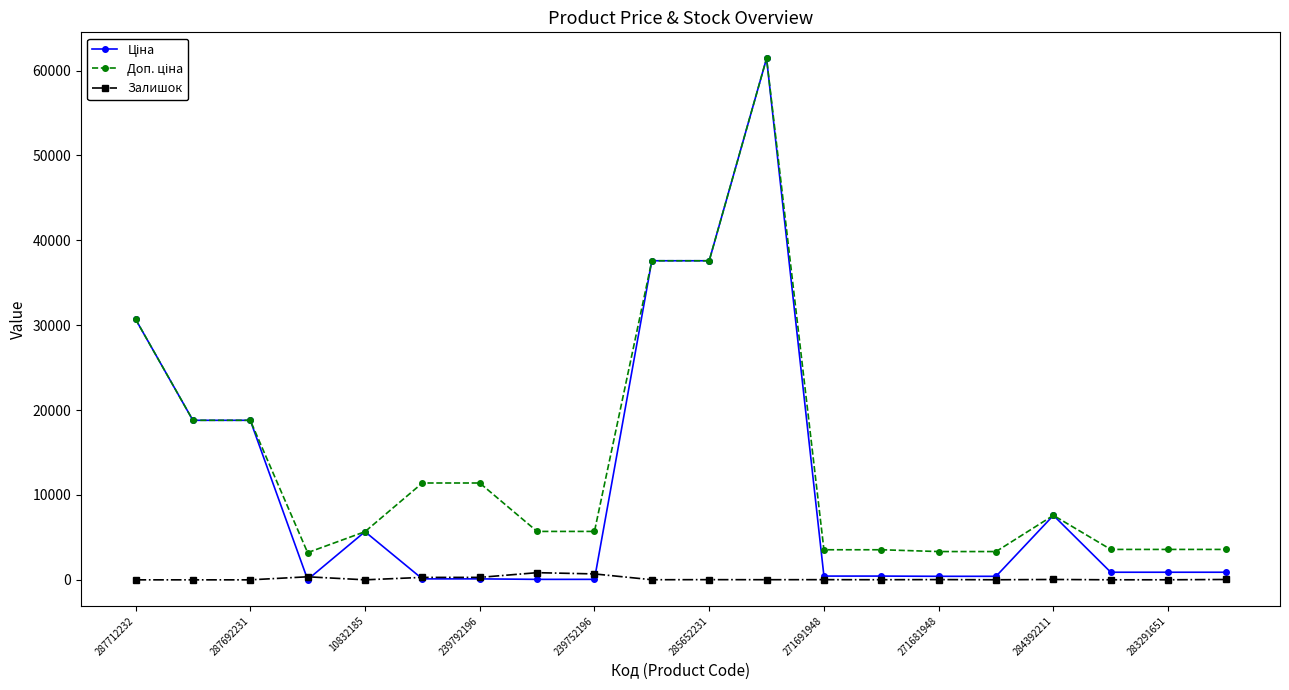

What is the greatest value displayed?

61434.3